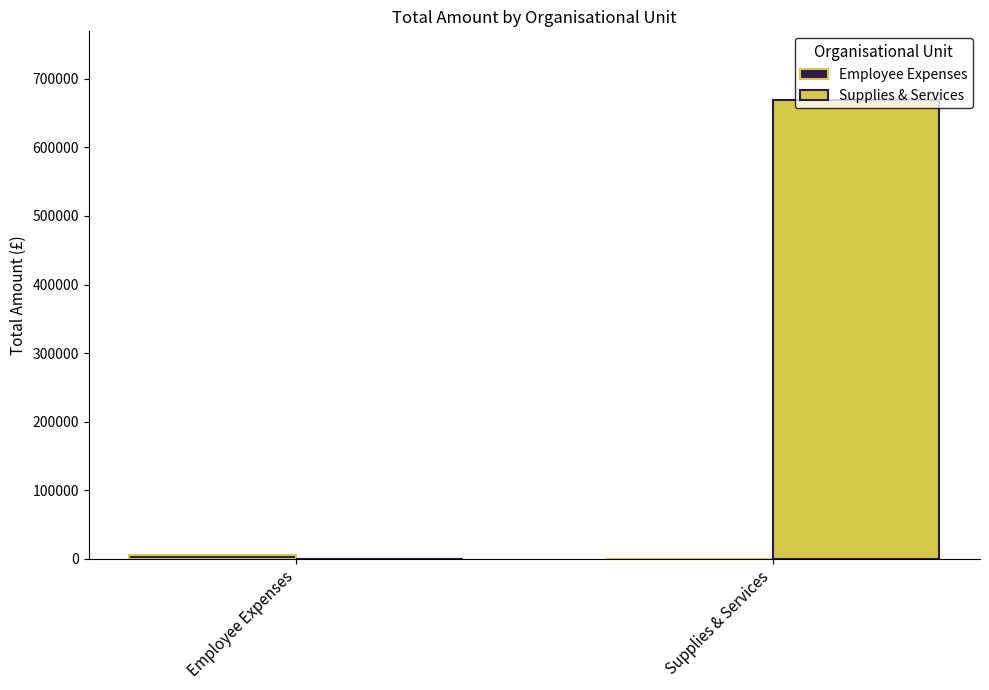

How many groups of bars are there?

2